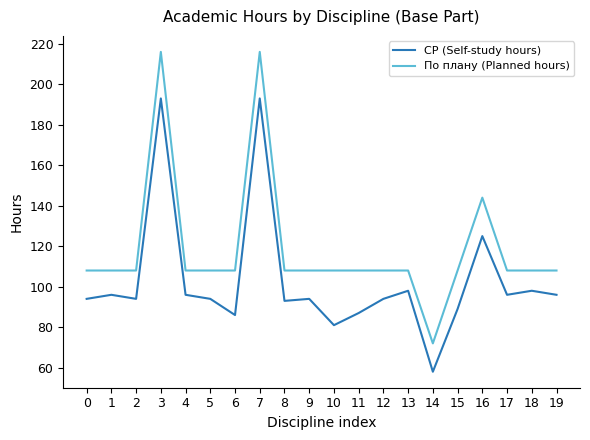

Between 11 and 17, which series saw the biggest shift?

СР (Self-study hours)